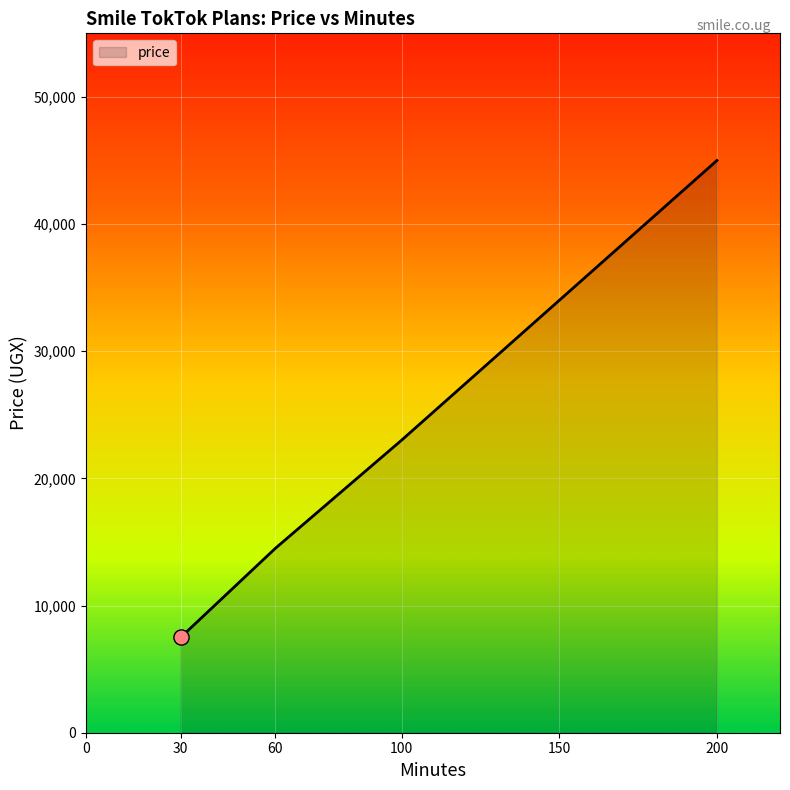

Which has a higher value, 30 or 150?

150